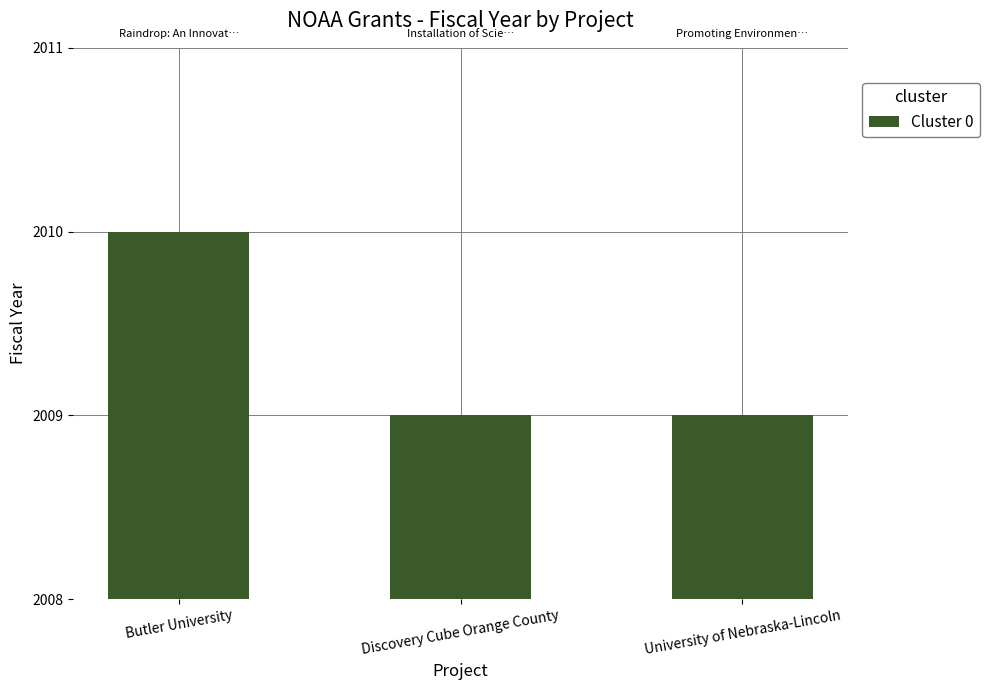

What is the sum of all values?

6028